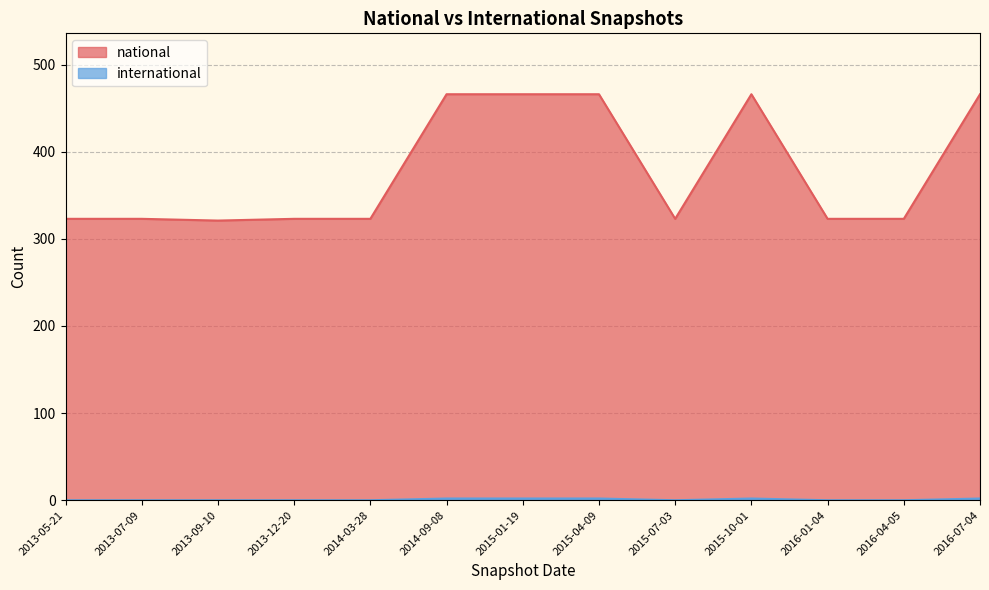

True or false: national and international cross at least once.

False